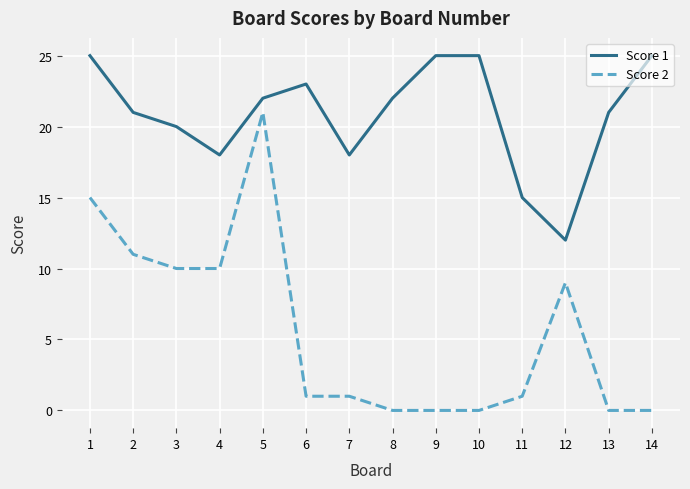

What is the difference between the second highest and second lowest values in the Score 2 series?

15